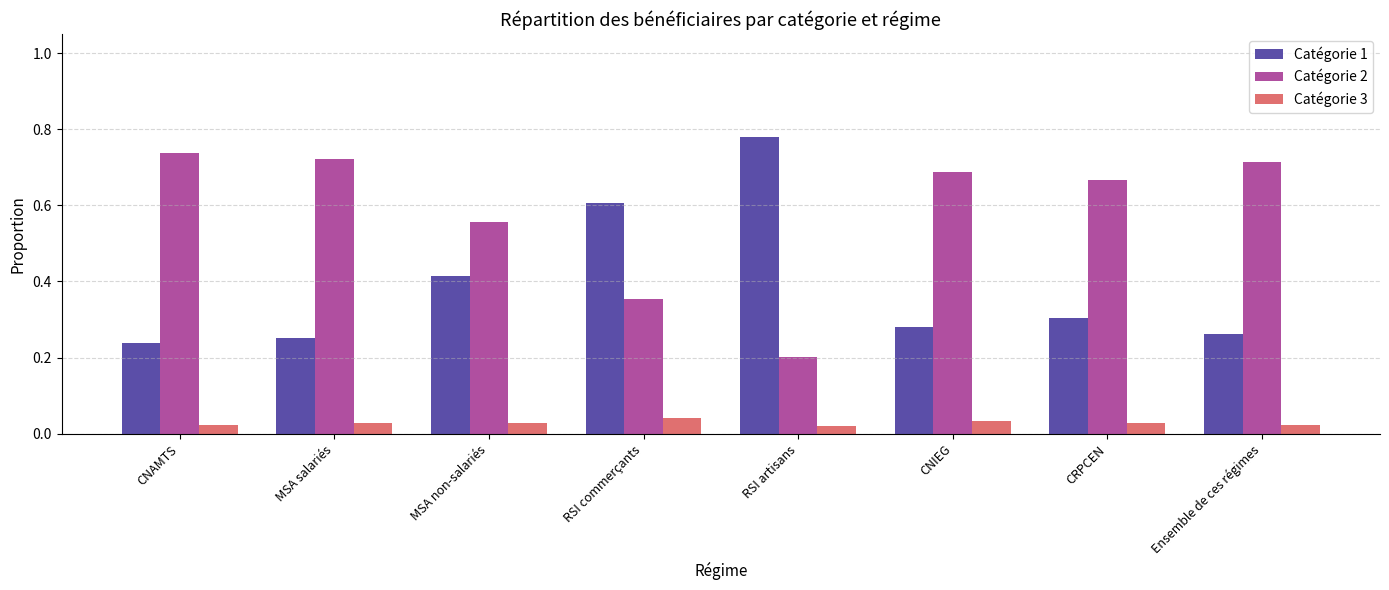

Count the Catégorie 1 values in the range 0 to 1.

8